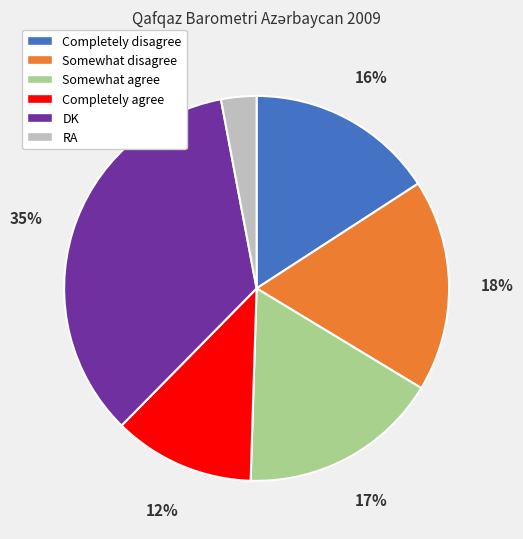

Is there any slice that represents more than half of the pie?

No